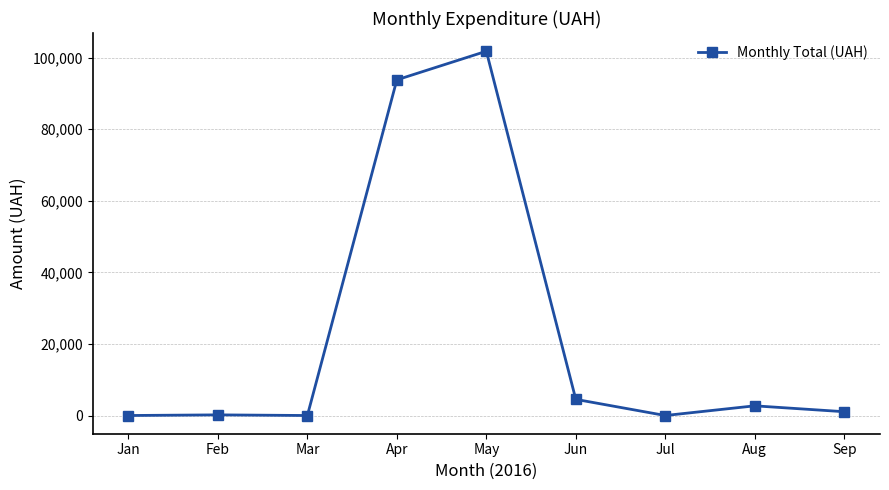

The chart shows a value of 0.0 at Mar. True or false?

True